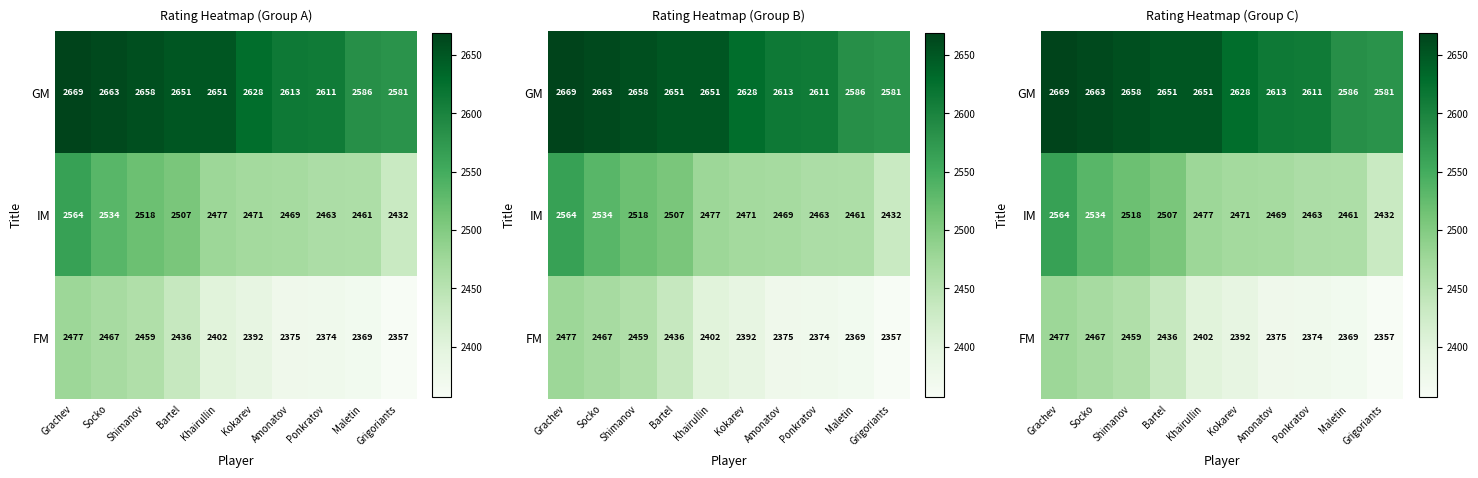

Where does the GM series first go above 2651?

Grachev